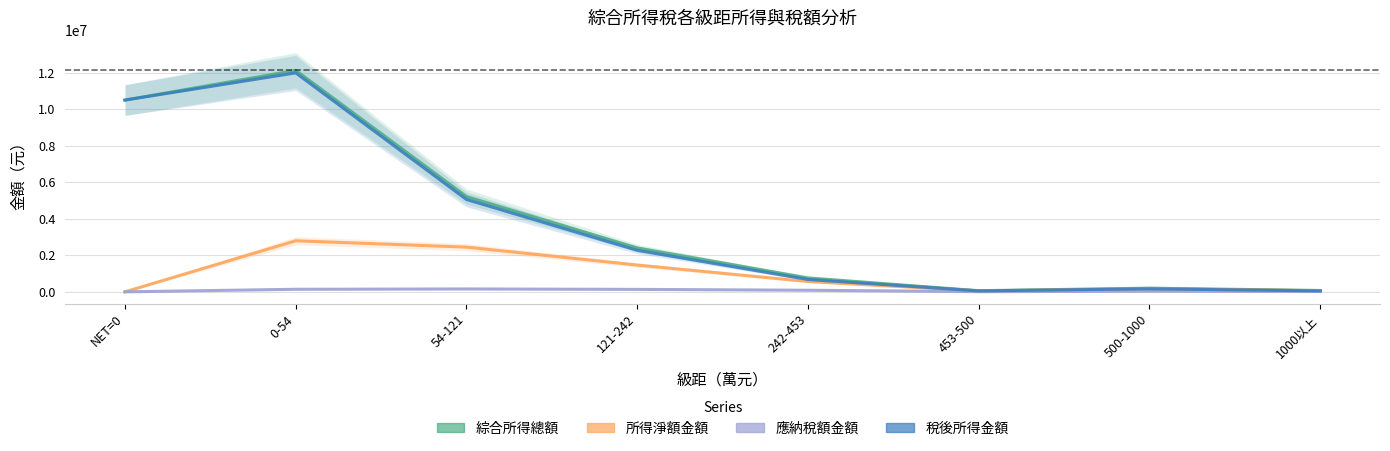

Rank the series at 0-54 from lowest to highest value.

應納稅額金額, 所得淨額金額, 稅後所得金額, 綜合所得總額